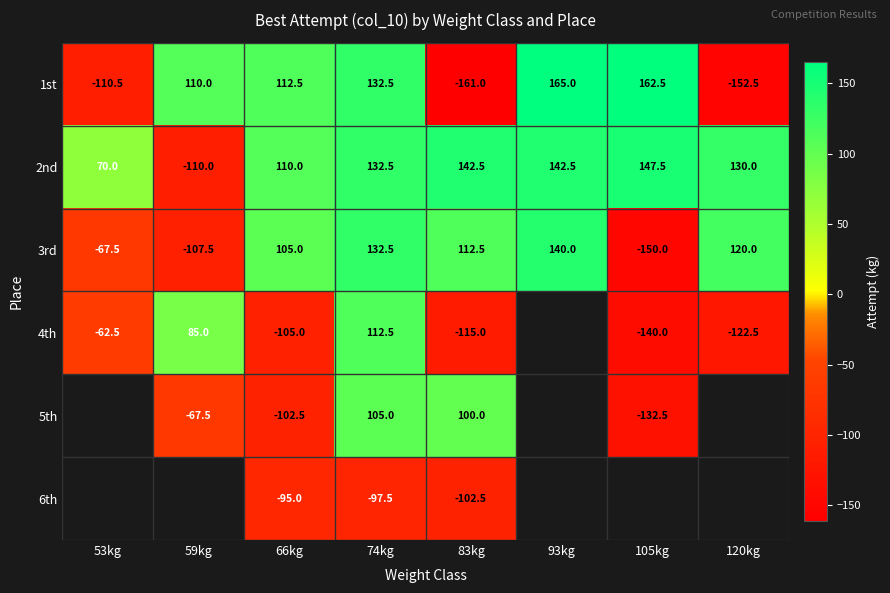

How many data points in 1st are less than 112?

4